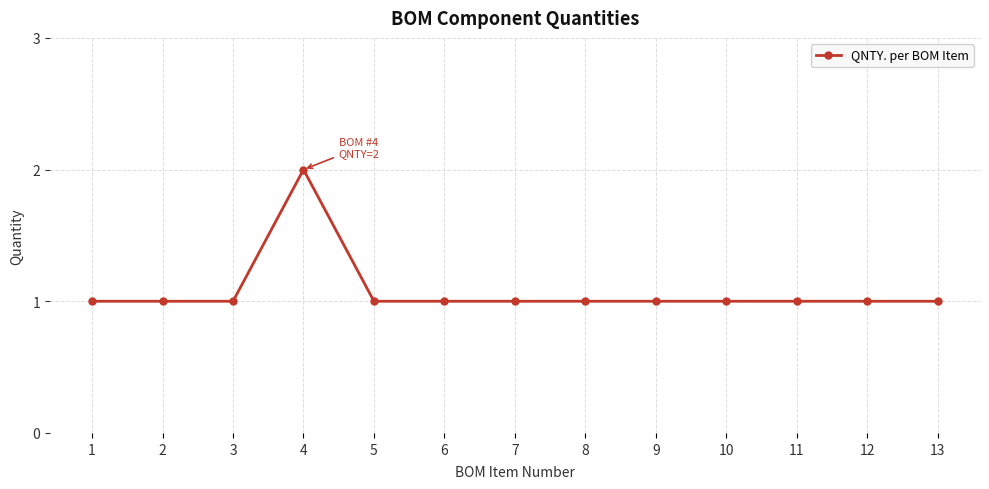

The chart shows a value of 0 at 5. True or false?

False